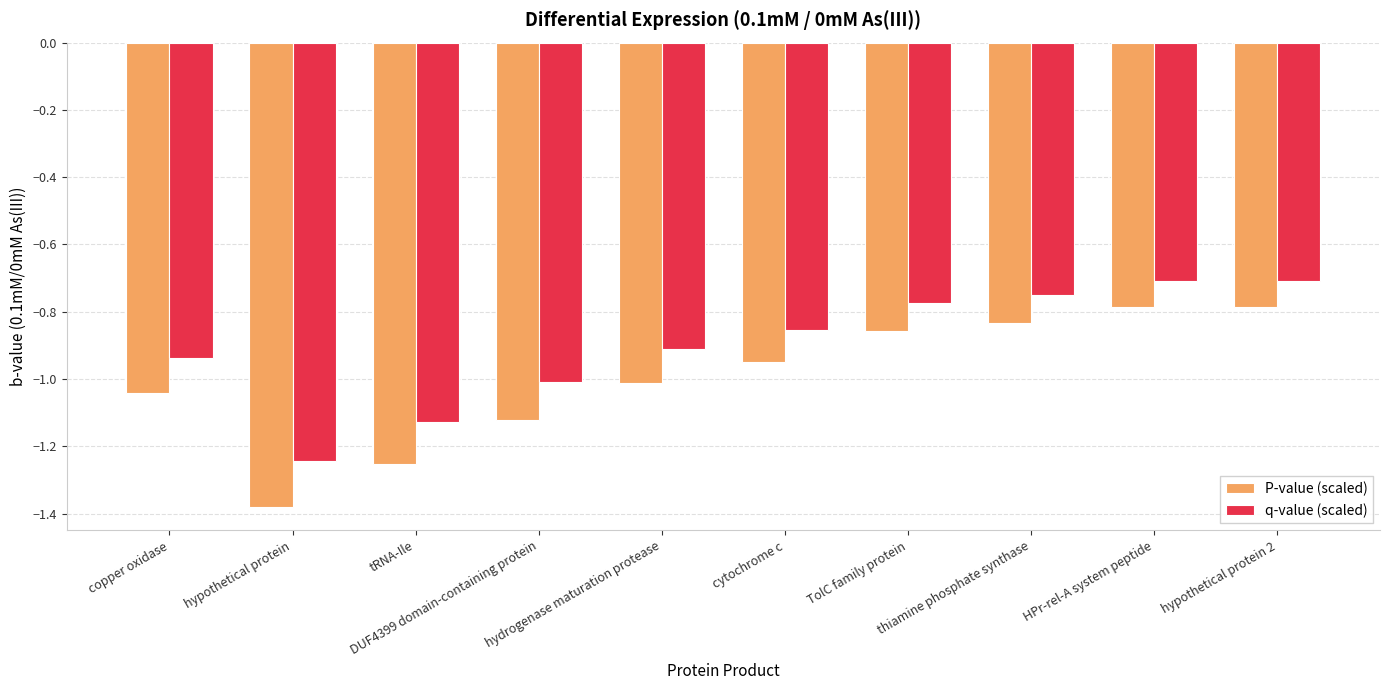

What is the spread (max minus min) of values at cytochrome c?

0.1